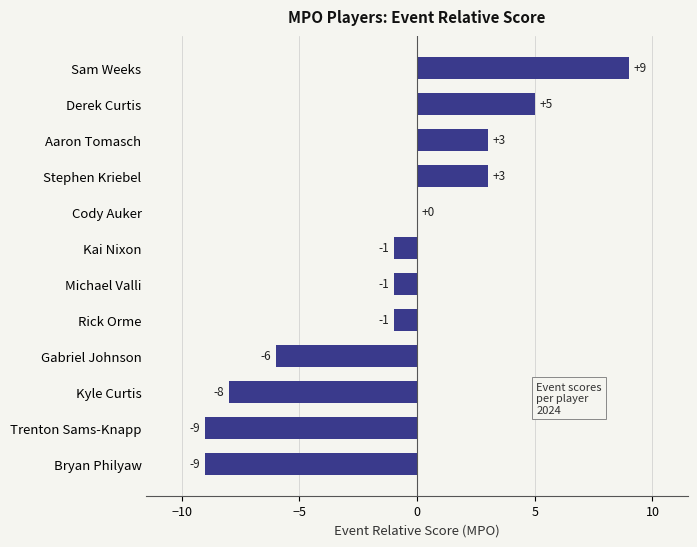

What is the change in value from Rick Orme to Sam Weeks?

+10